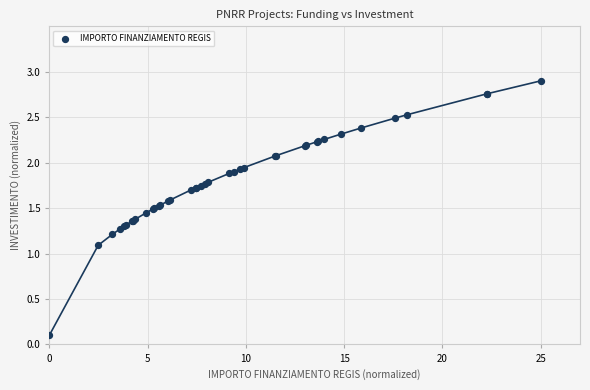

What Y value in the scatter plot is closest to 1?

1.1